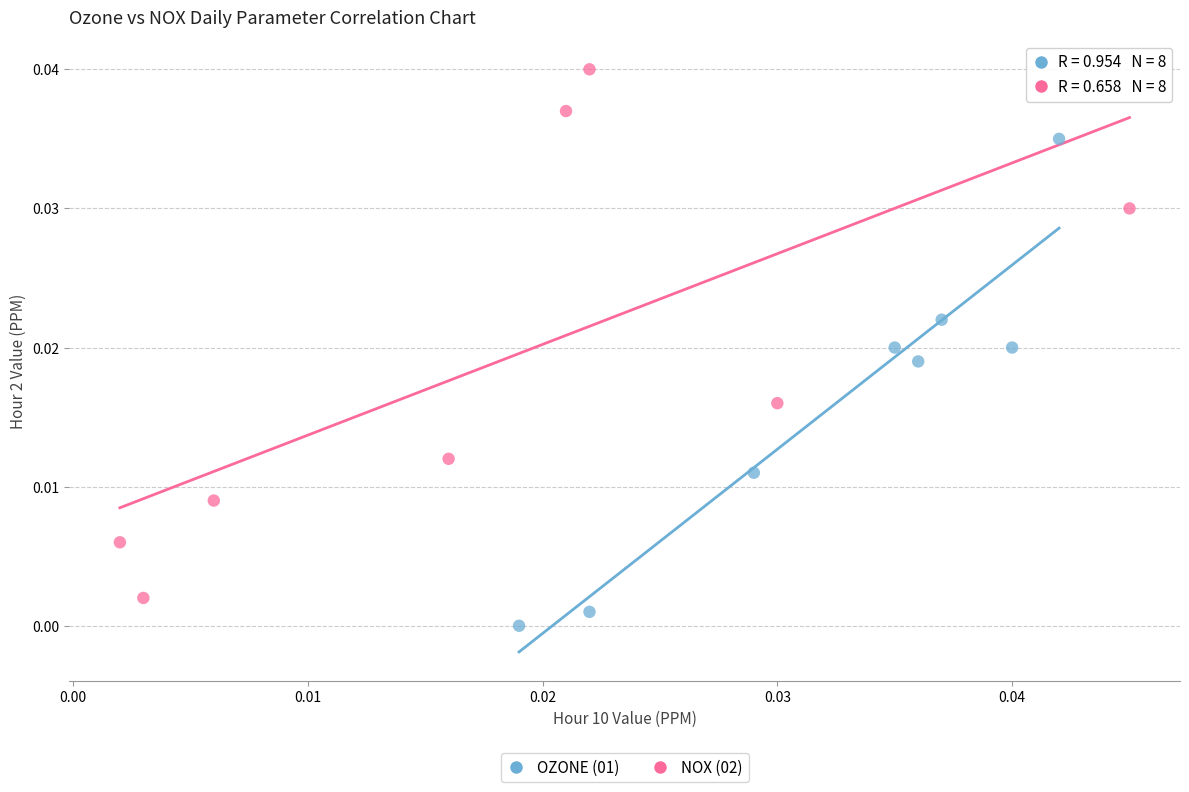

Which series contains the highest Y value?

NOX (02)